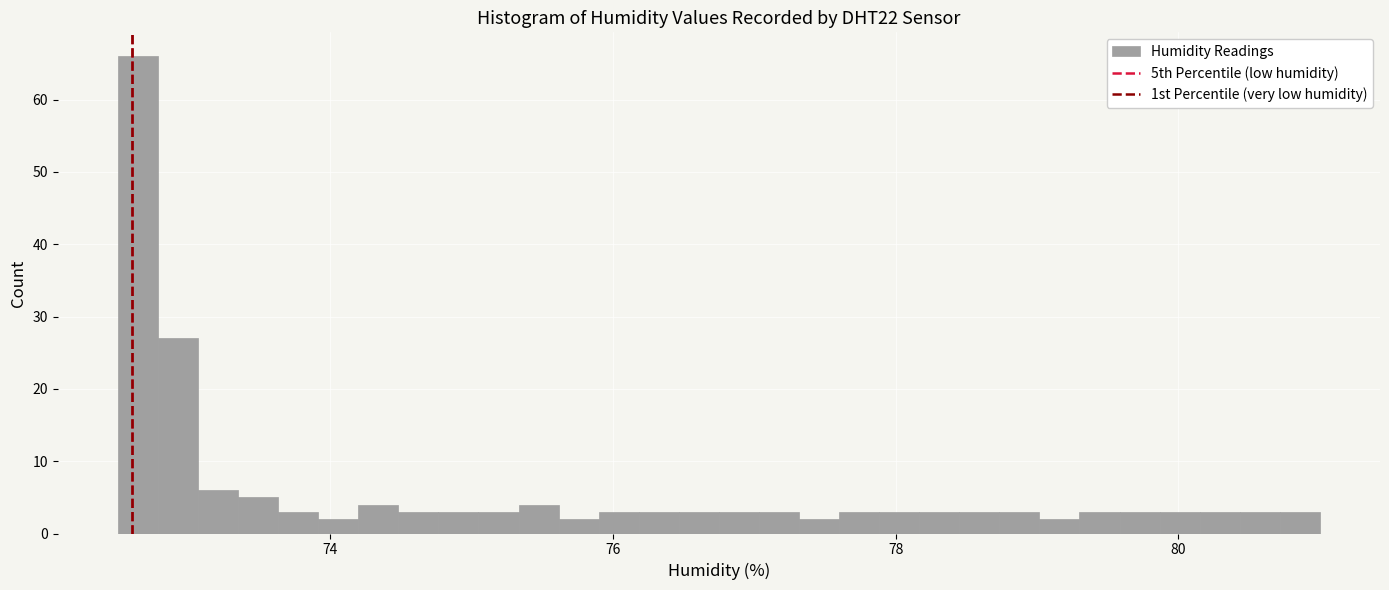

Around what value on the x-axis is the tallest bar? Give the approximate position of its centre, as read against the axis.

72.6